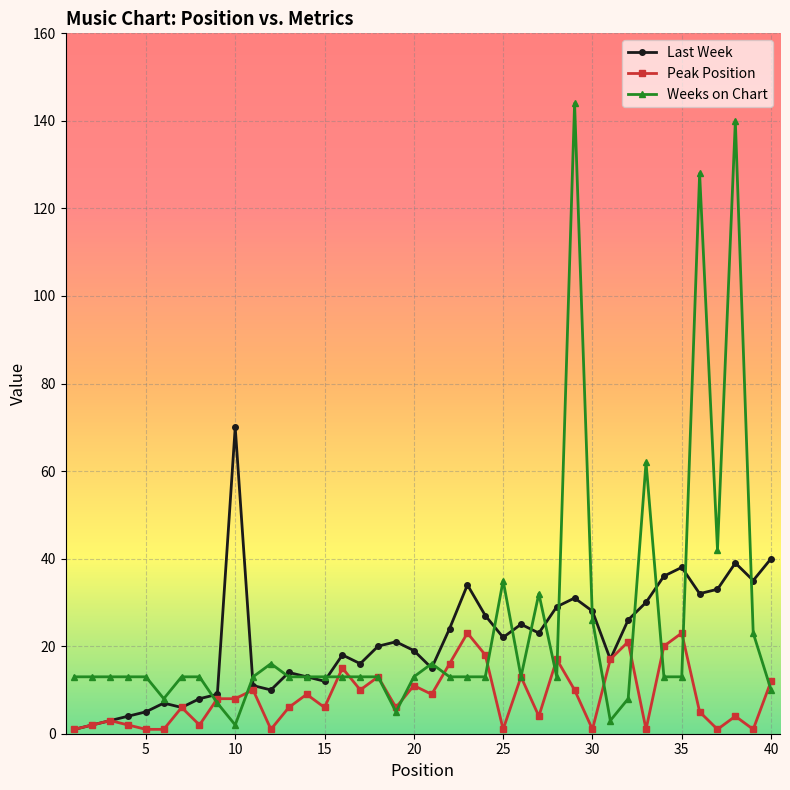

List the series in order of their peak value, highest first.

Weeks on Chart, Last Week, Peak Position